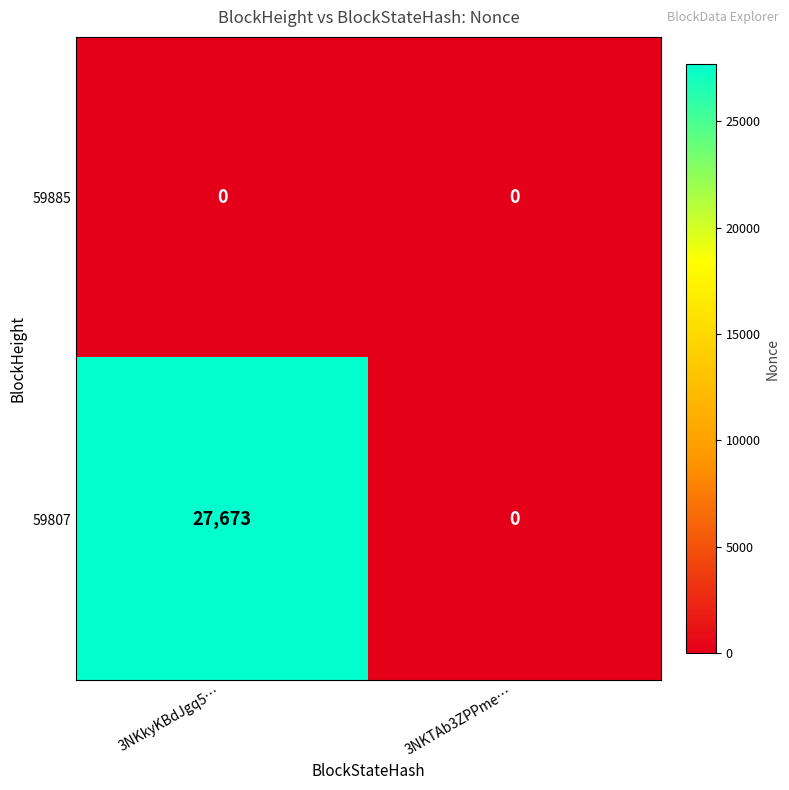

Reading left to right, extract all data points from this chart.

59885: 0	0
59807: 27673	0